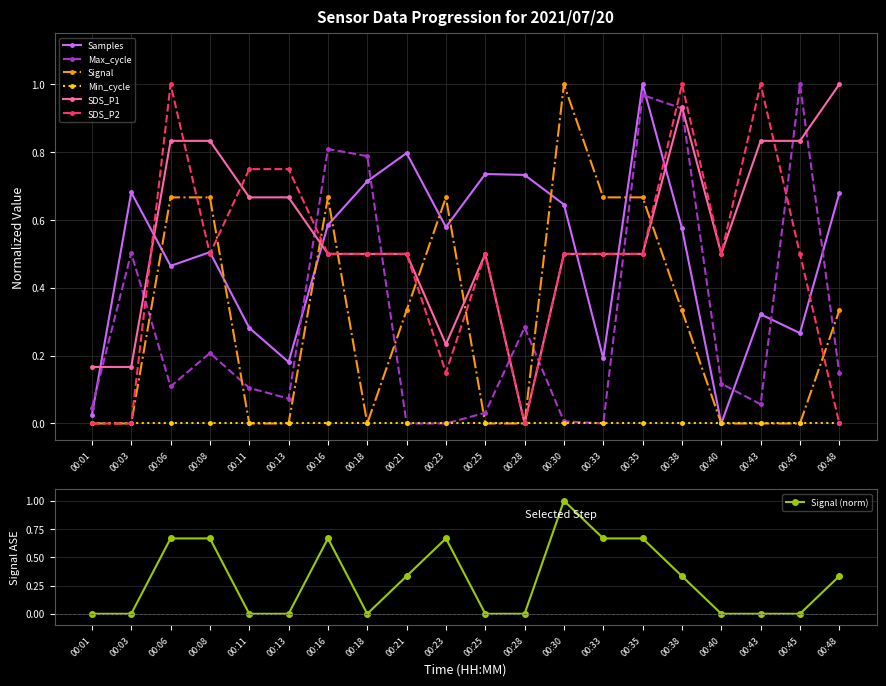

Count the number of categories in the chart.

20